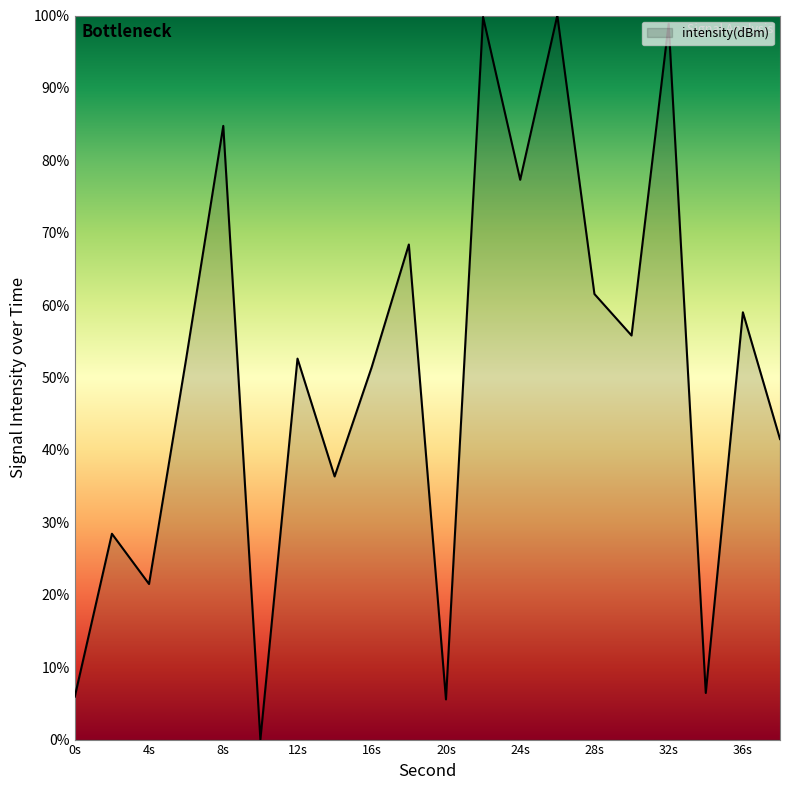

What is the sum of all values?

1007.8